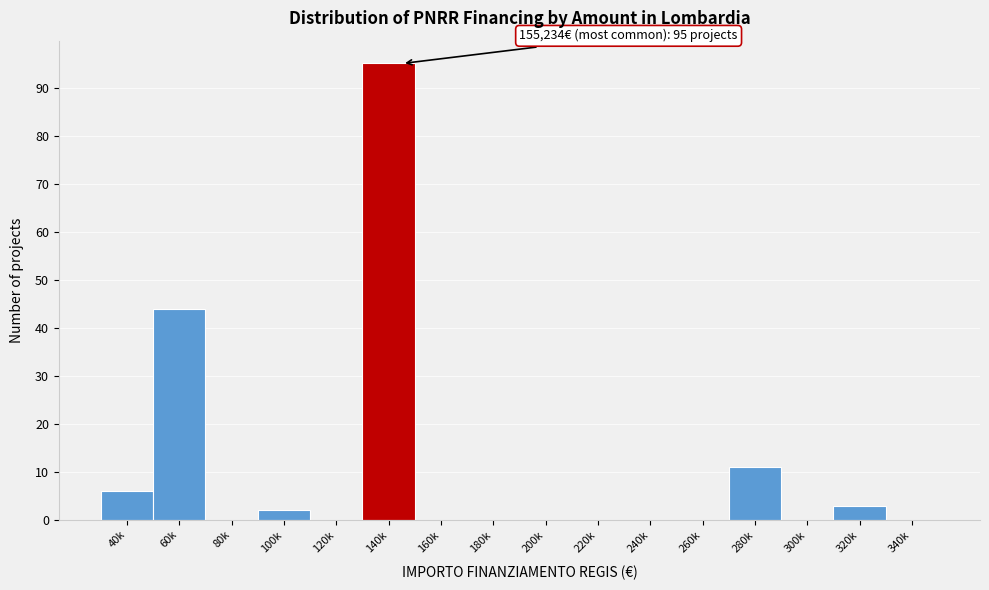

Reading left to right, what are all the values shown in this chart?

40k=6	60k=44	80k=0	100k=2	120k=0	140k=95	160k=0	180k=0	200k=0	220k=0	240k=0	260k=0	280k=11	300k=0	320k=3	340k=0